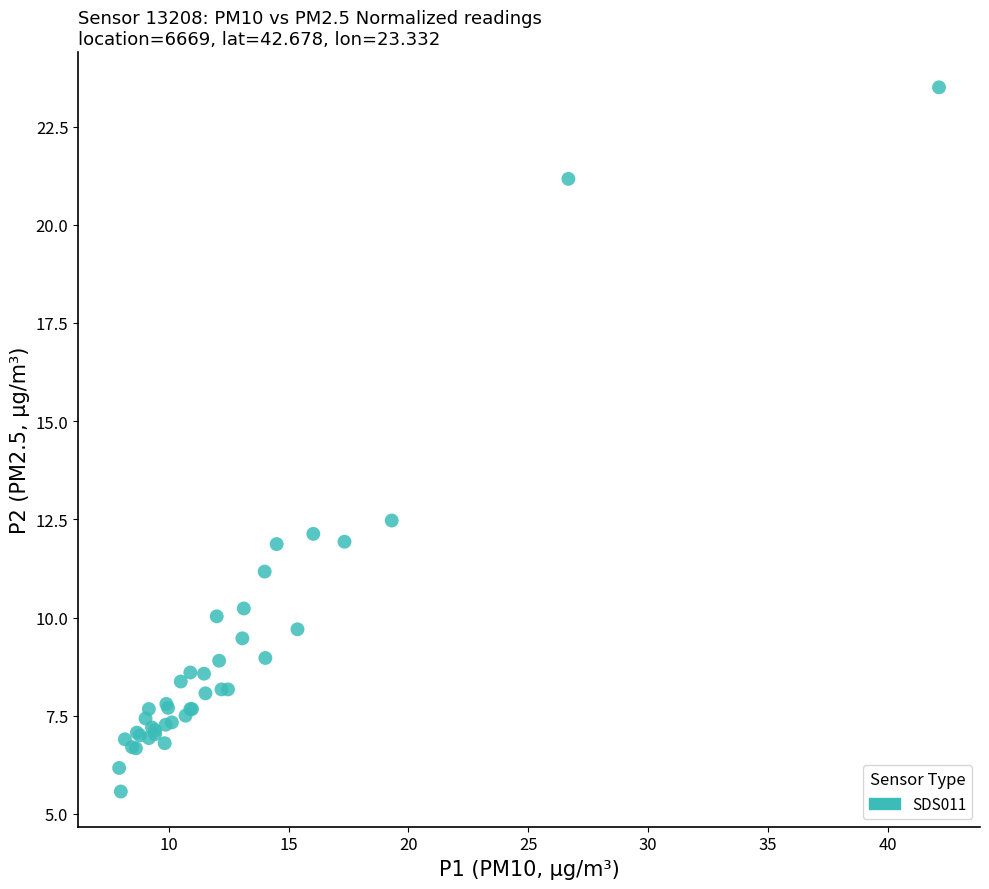

What Y value in the scatter plot is closest to 14?

12.5